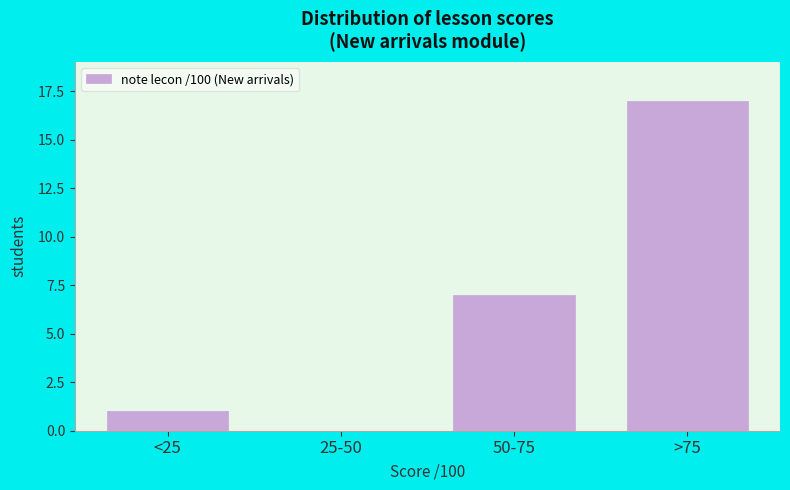

Reading left to right, transcribe all the data shown in this chart.

<25=1	25-50=0	50-75=7	>75=17